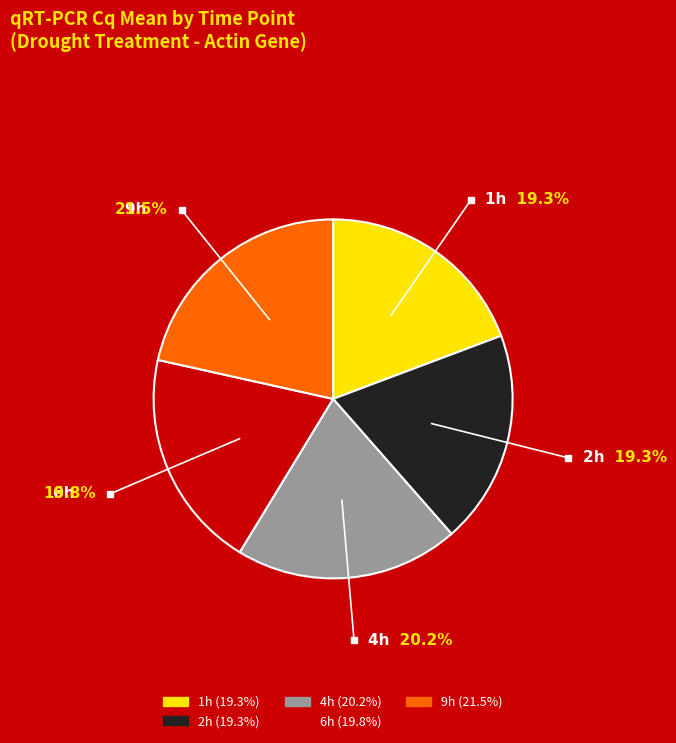

Does any single category account for the majority?

No